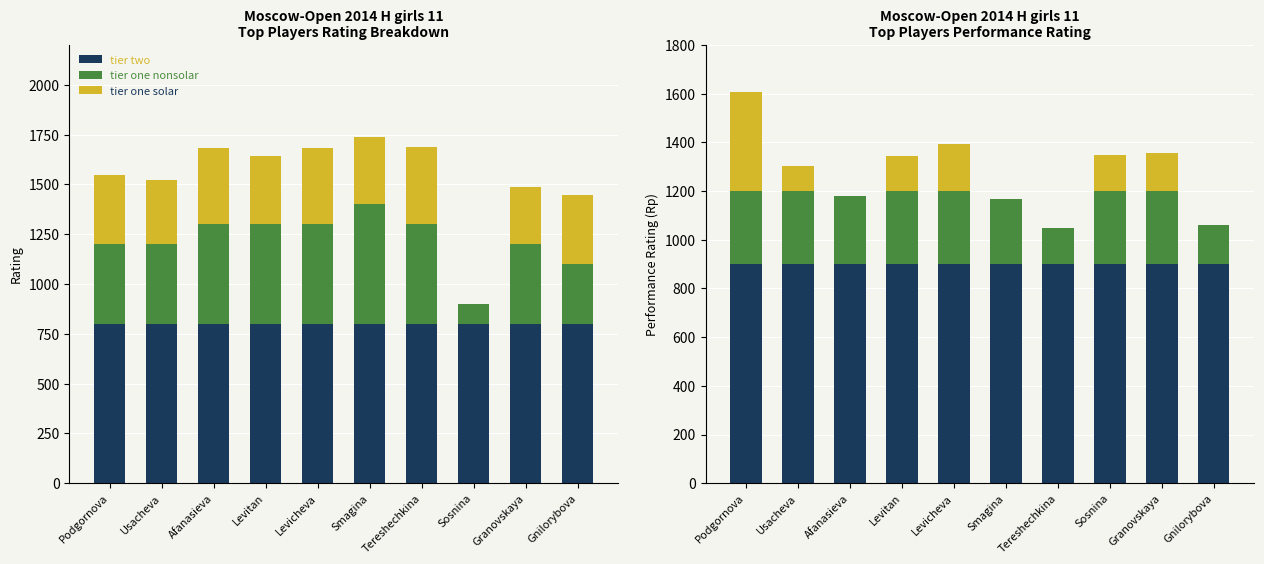

How many bars are there in each group?

3